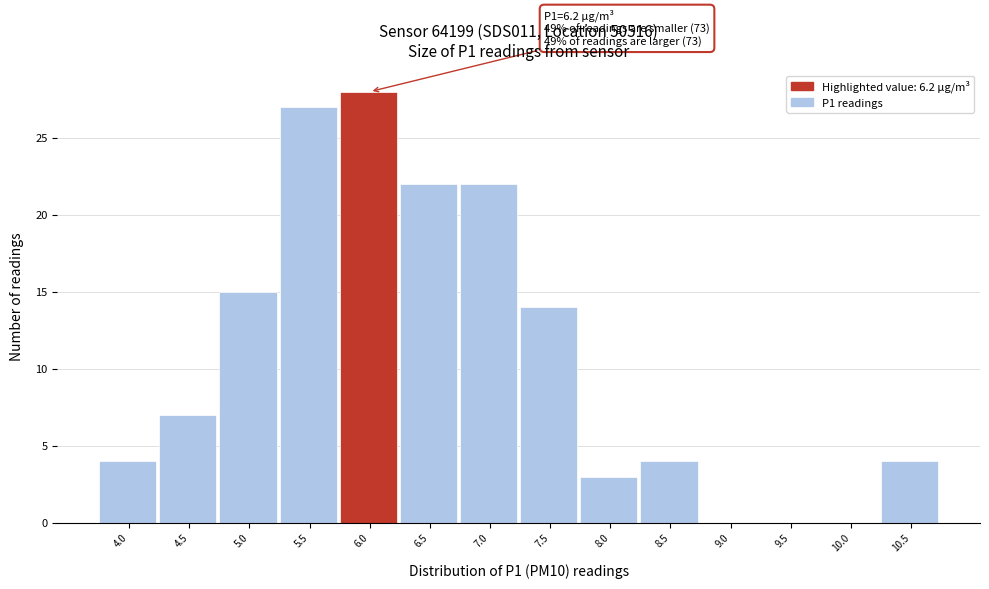

Reading left to right, transcribe all the data shown in this chart.

4.0=4	4.5=7	5.0=15	5.5=27	6.0=28	6.5=22	7.0=22	7.5=14	8.0=3	8.5=4	9.0=0	9.5=0	10.0=0	10.5=4